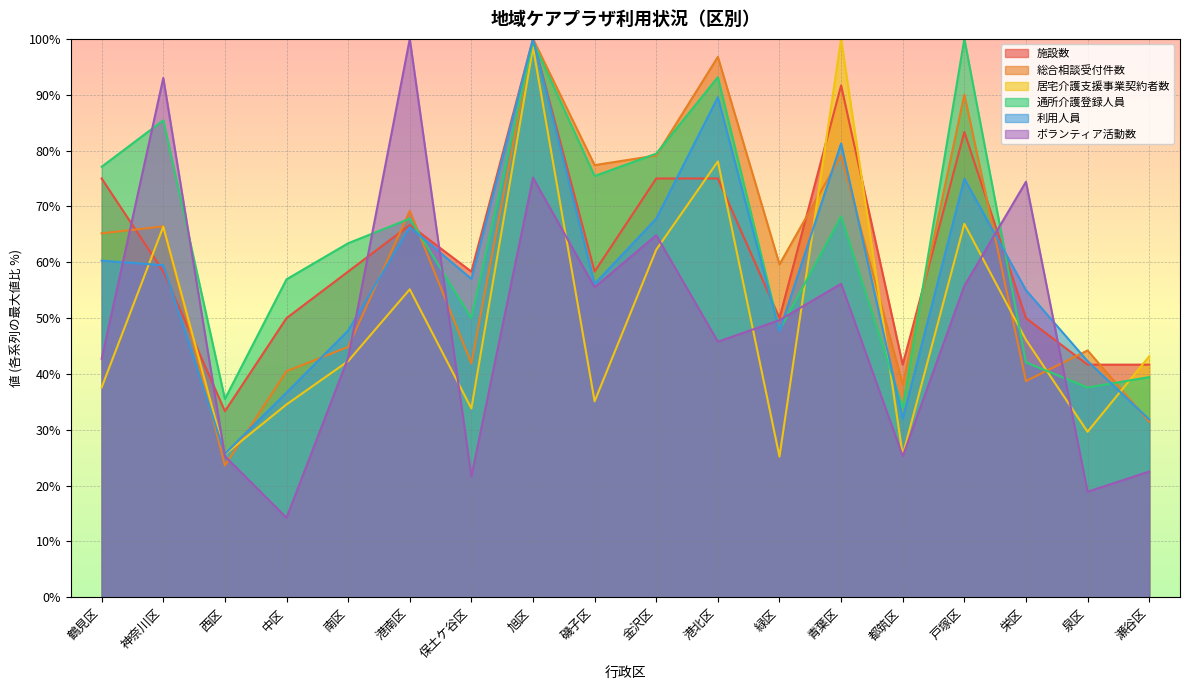

True or false: 総合相談受付件数 and 施設数 intersect in this chart.

True